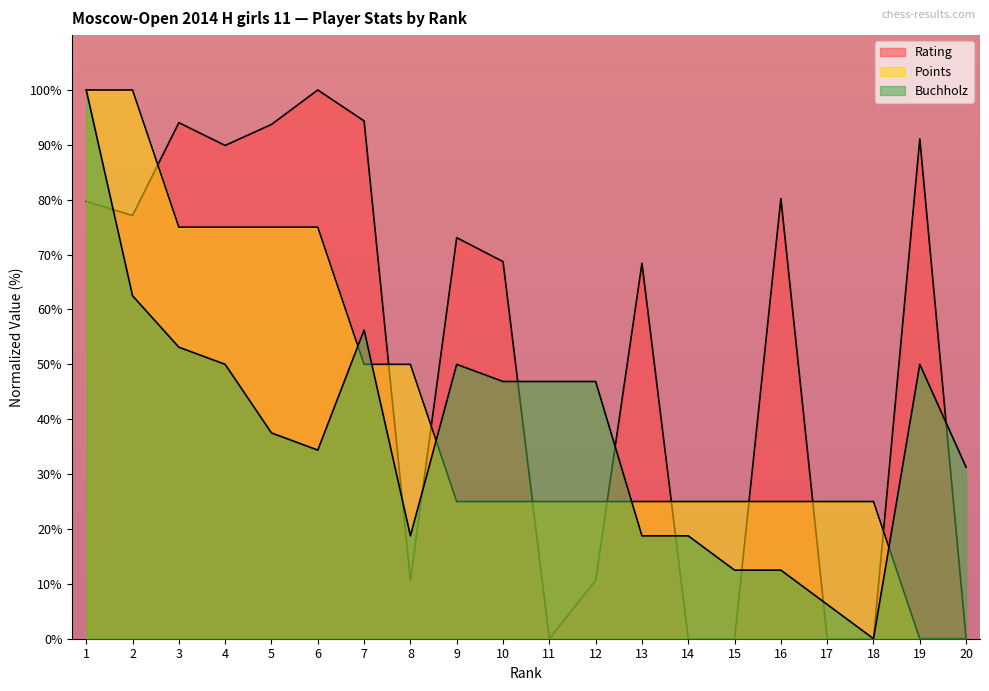

True or false: Points and Buchholz intersect in this chart.

True